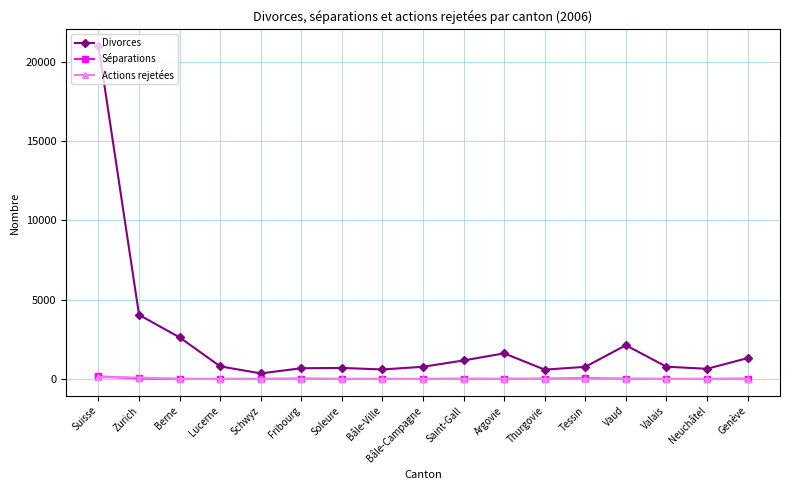

Which series has the largest total across all categories?

Divorces